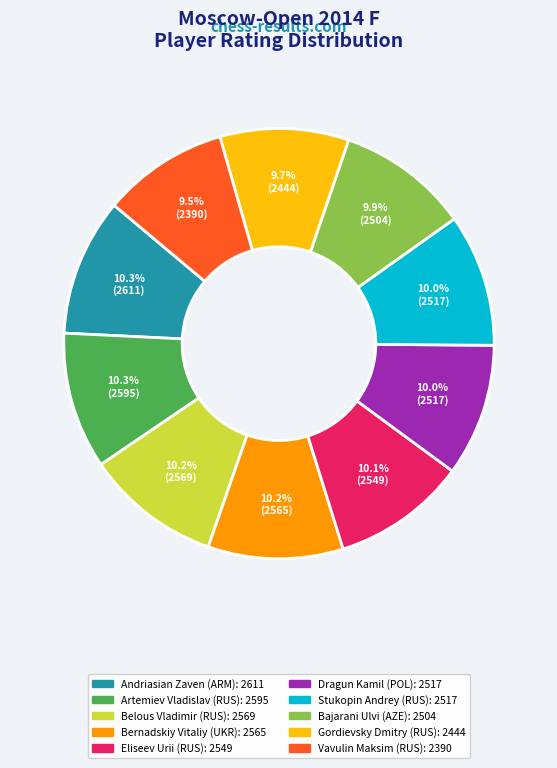

To the nearest percent, what is the difference between the largest and smallest slice percentages?

1%